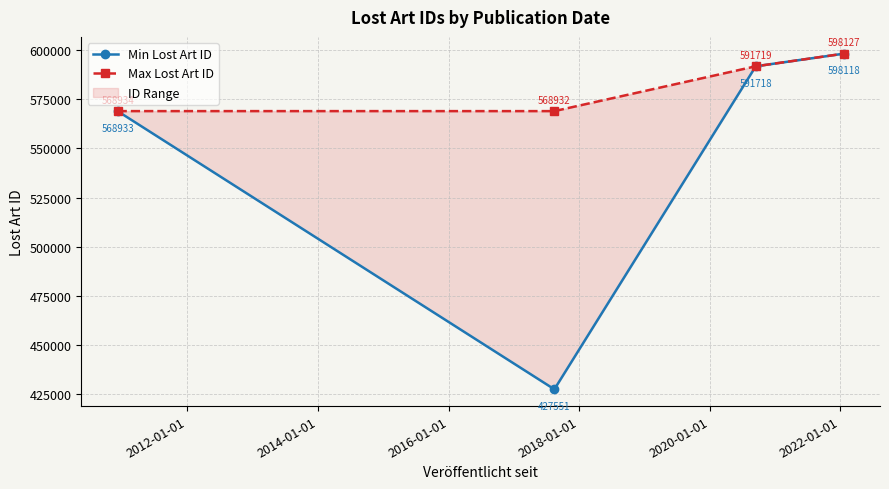

How many interior local valleys does the Min Lost Art ID series have?

1